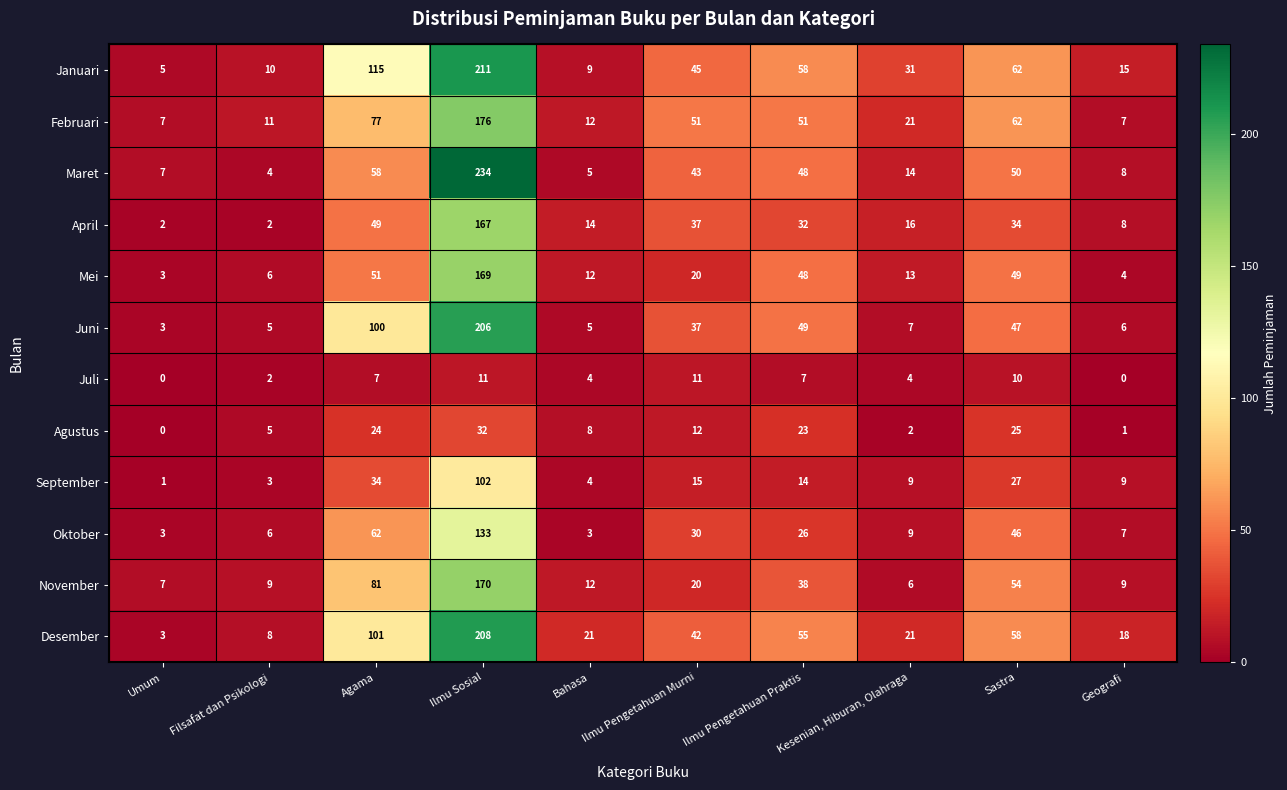

What is the difference between the November values at Sastra and Kesenian, Hiburan, Olahraga?

48